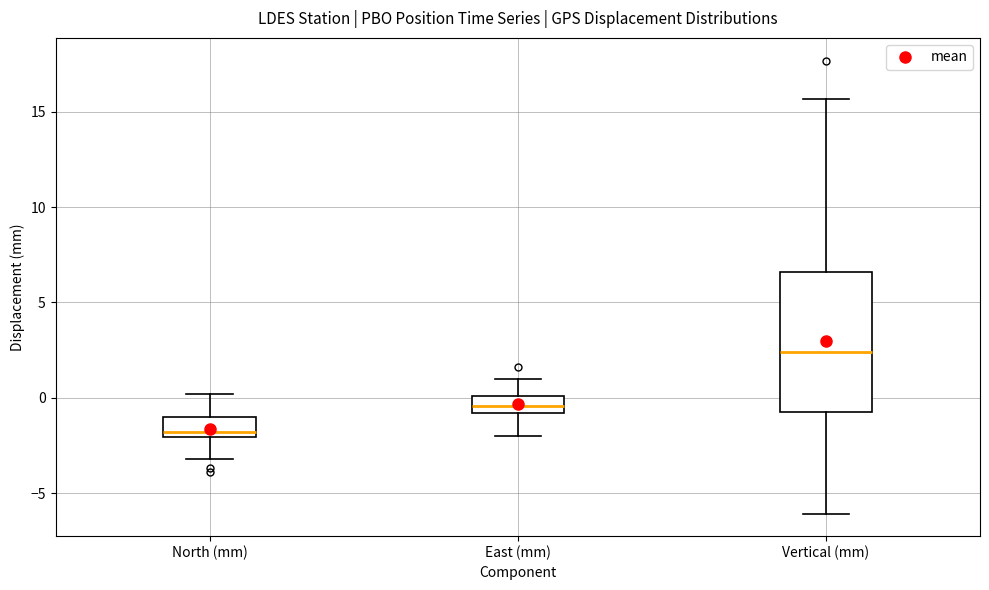

Which box has the lowest median line?

North (mm)